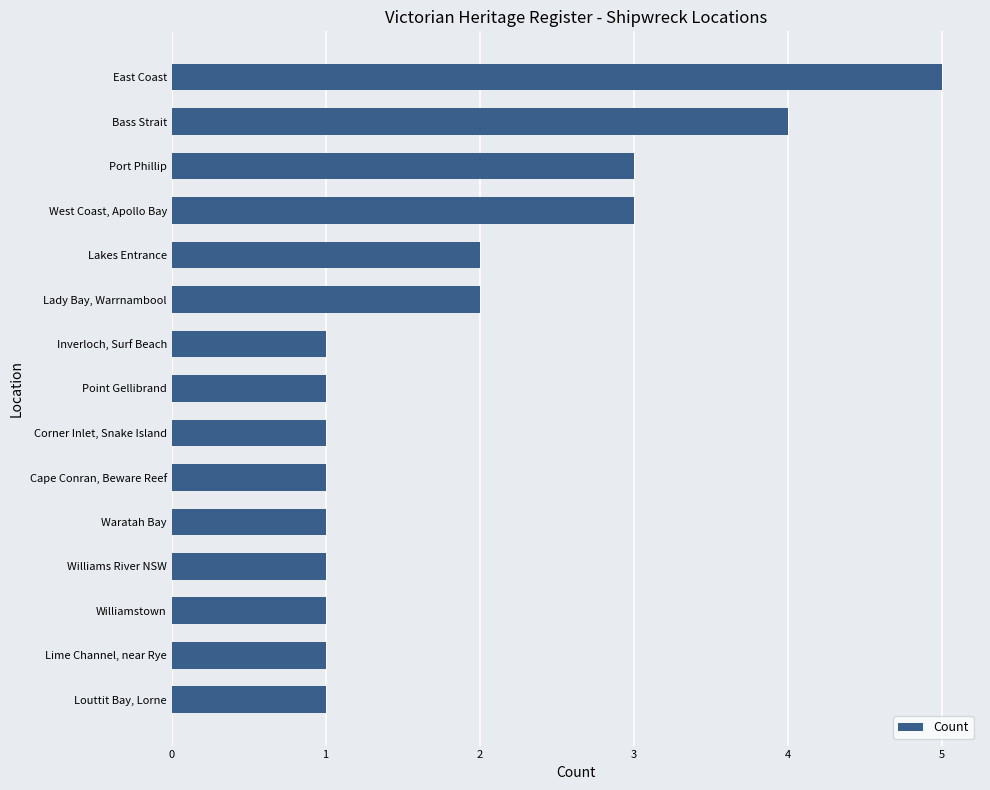

Are the bars horizontal?

Yes